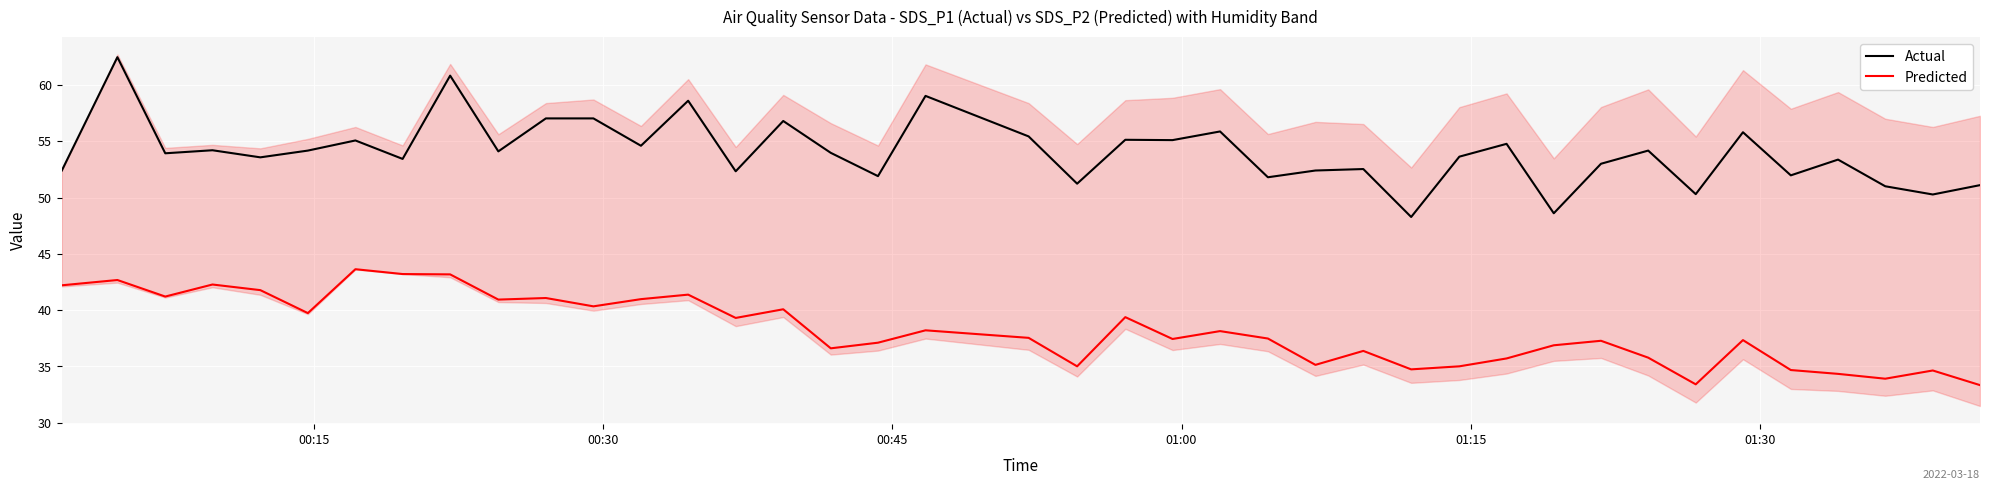

At how many categories does at least one series exceed 48?

40